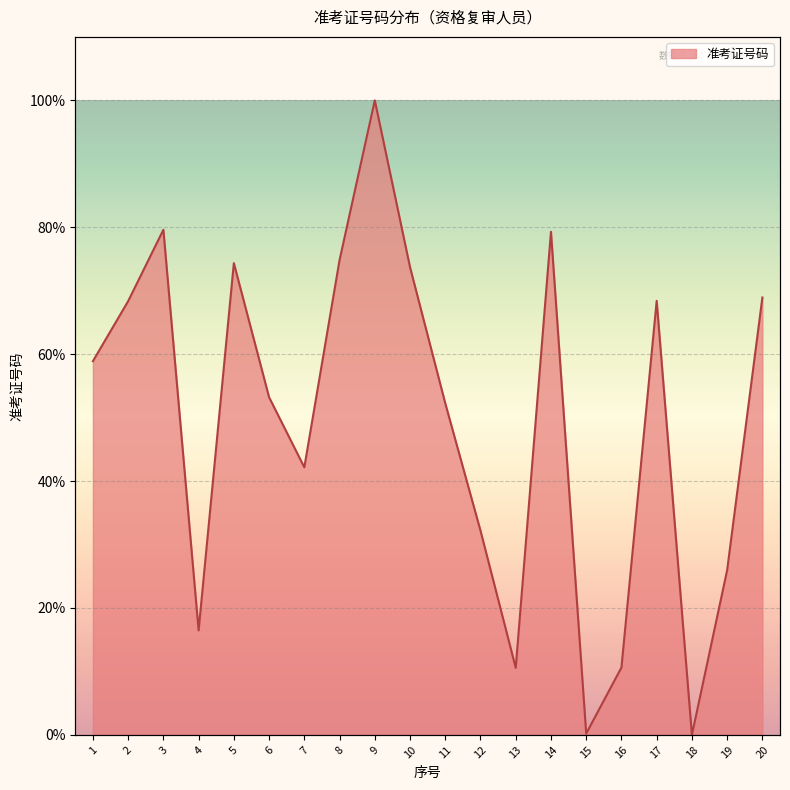

Which has a higher value, 2 or 7?

2